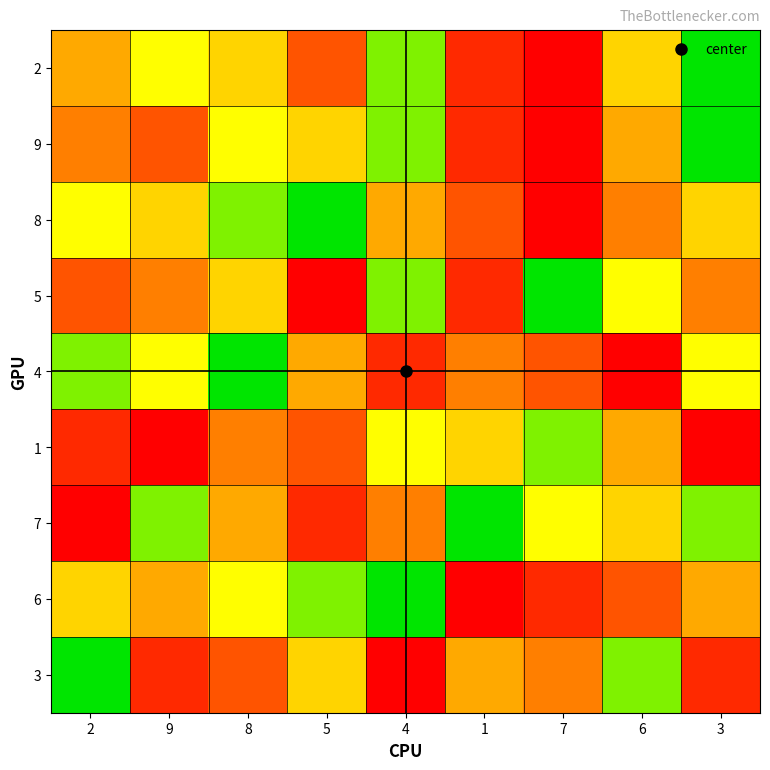

Reading right to left, list all the values displayed in this chart.

2: 3=1	6=4	7=9	1=8	4=2	5=7	8=4	9=3	2=5
9: 3=1	6=5	7=9	1=8	4=2	5=4	8=3	9=7	2=6
8: 3=4	6=6	7=9	1=7	4=5	5=1	8=2	9=4	2=3
5: 3=6	6=3	7=1	1=8	4=2	5=9	8=4	9=6	2=7
4: 3=3	6=9	7=7	1=6	4=8	5=5	8=1	9=3	2=2
1: 3=9	6=5	7=2	1=4	4=3	5=7	8=6	9=9	2=8
7: 3=2	6=4	7=3	1=1	4=6	5=8	8=5	9=2	2=9
6: 3=5	6=7	7=8	1=9	4=1	5=2	8=3	9=5	2=4
3: 3=8	6=2	7=6	1=5	4=9	5=4	8=7	9=8	2=1